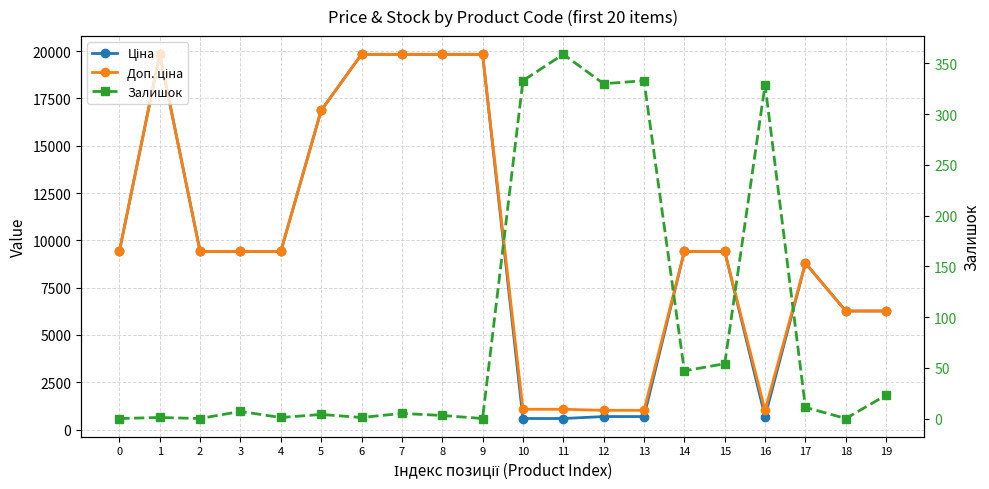

Rank the categories by Залишок value from lowest to highest.

0, 2, 9, 18, 1, 4, 6, 8, 5, 7, 3, 17, 19, 14, 15, 16, 12, 10, 13, 11